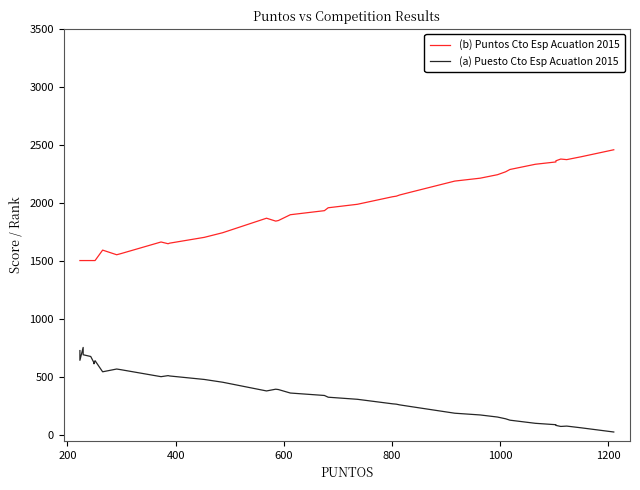

The (a) Puesto Cto Esp Acuatlon 2015 series shows 113 at 1000. True or false?

False